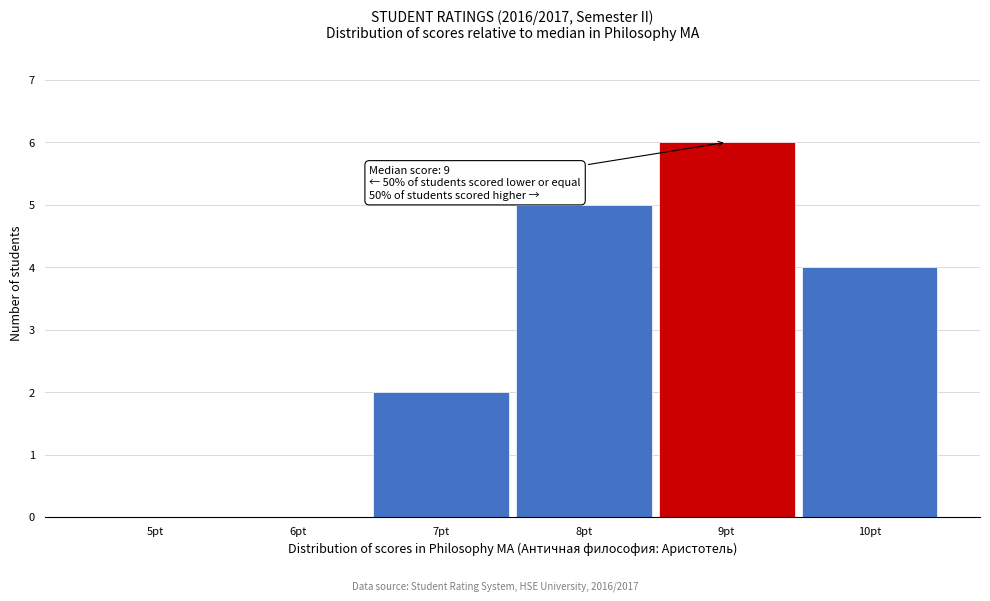

Over which range of the x-axis is the bar tallest?

8.5 to 9.5